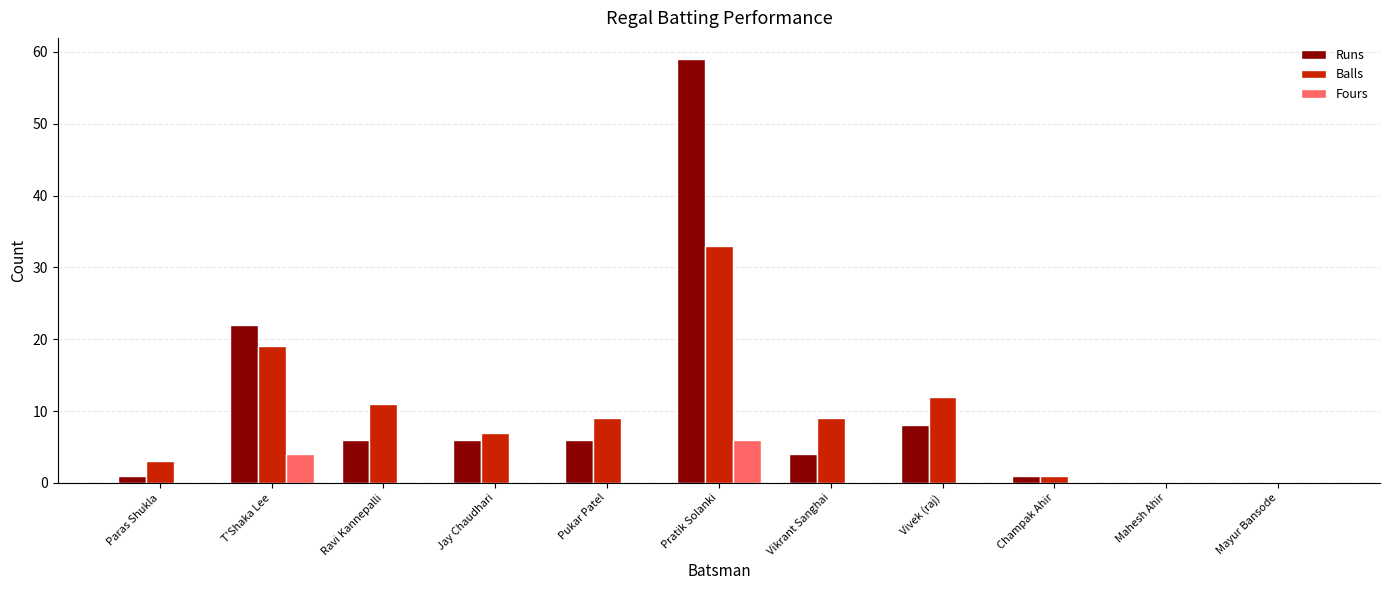

The value of Fours at Vivek (raj) is -3. True or false?

False